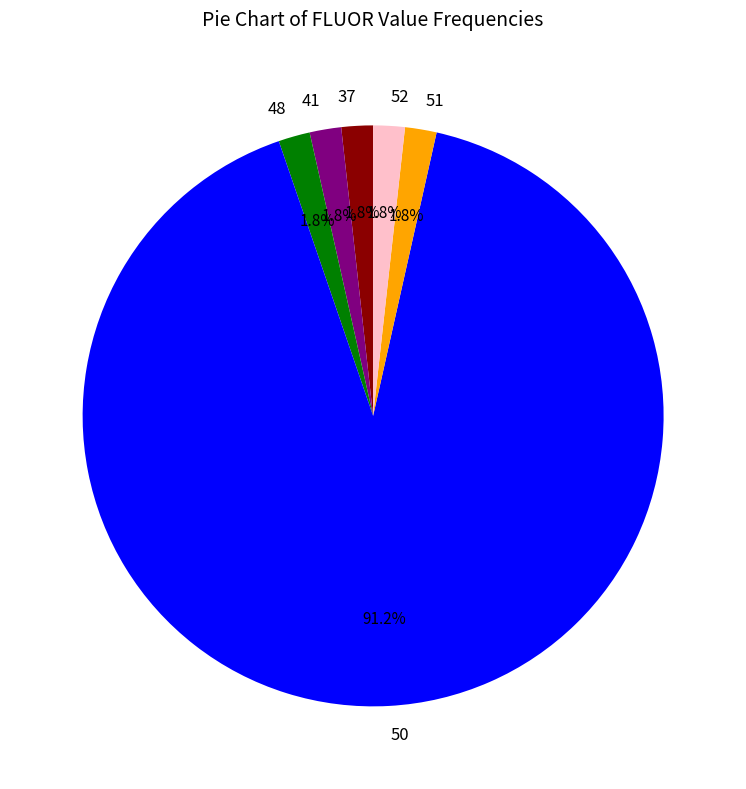

Which slice is the largest?

50